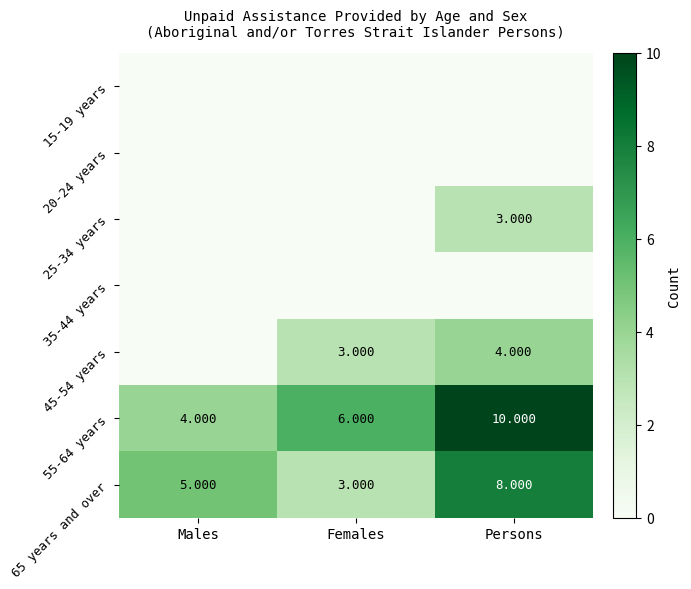

List the labels in order of 65 years and over value, smallest first.

Females, Males, Persons